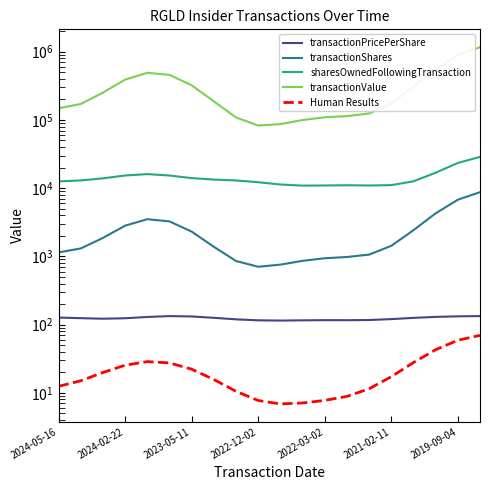

True or false: transactionPricePerShare and Human Results intersect in this chart.

False